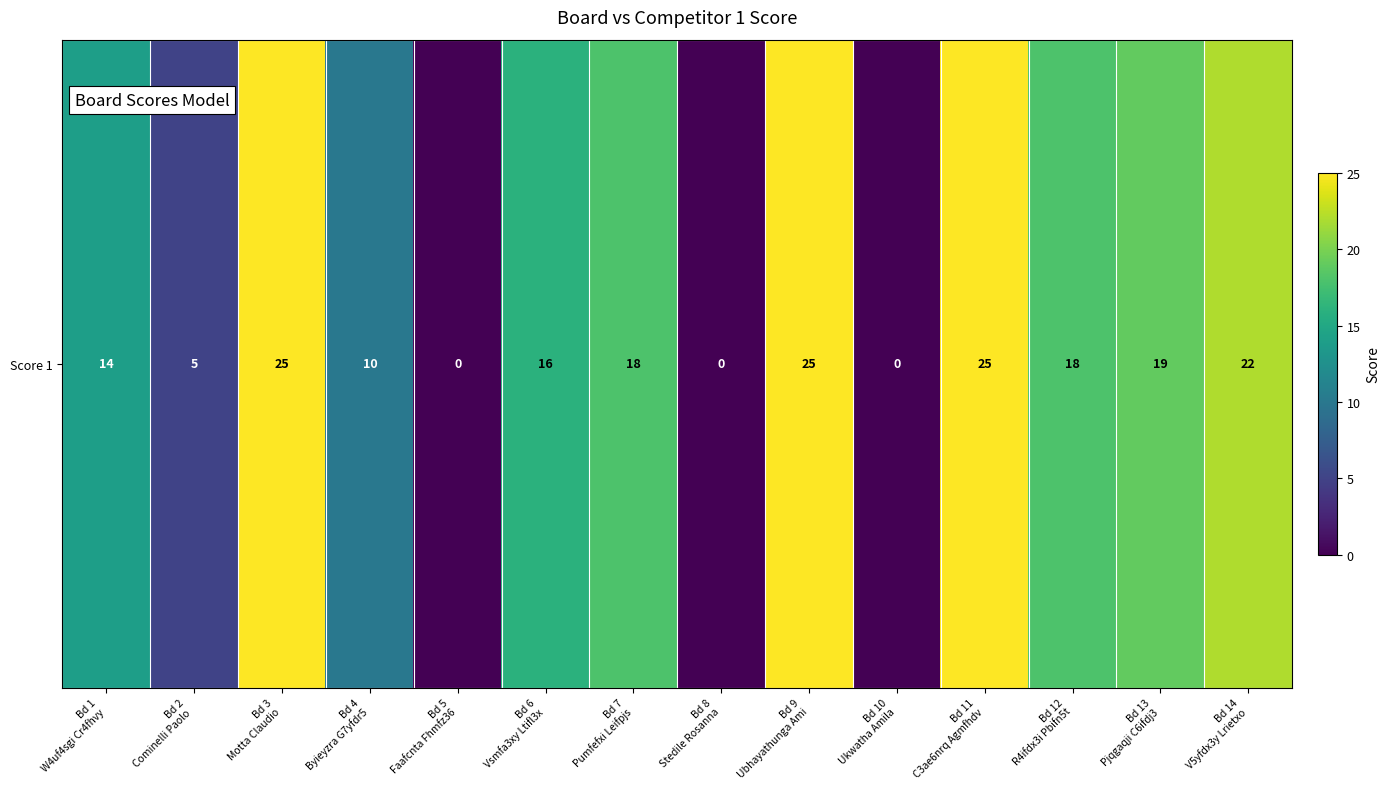

True or false: the data shows 25 at Bd 7
Pumfefxi Leifpjs.

False